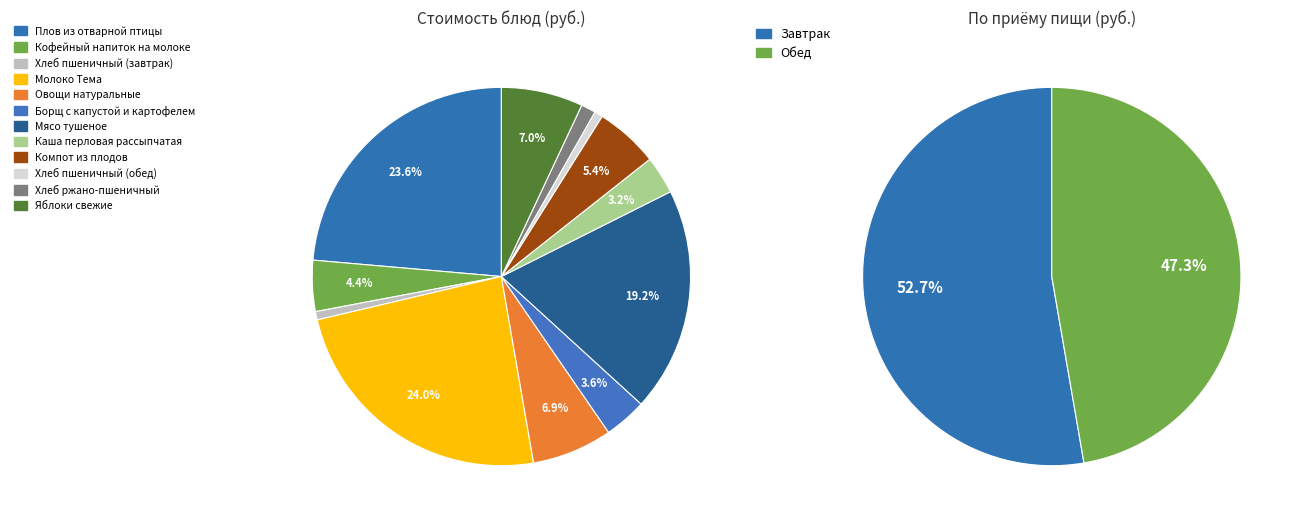

What percentage is NOT represented by Компот из плодов?

94.6%